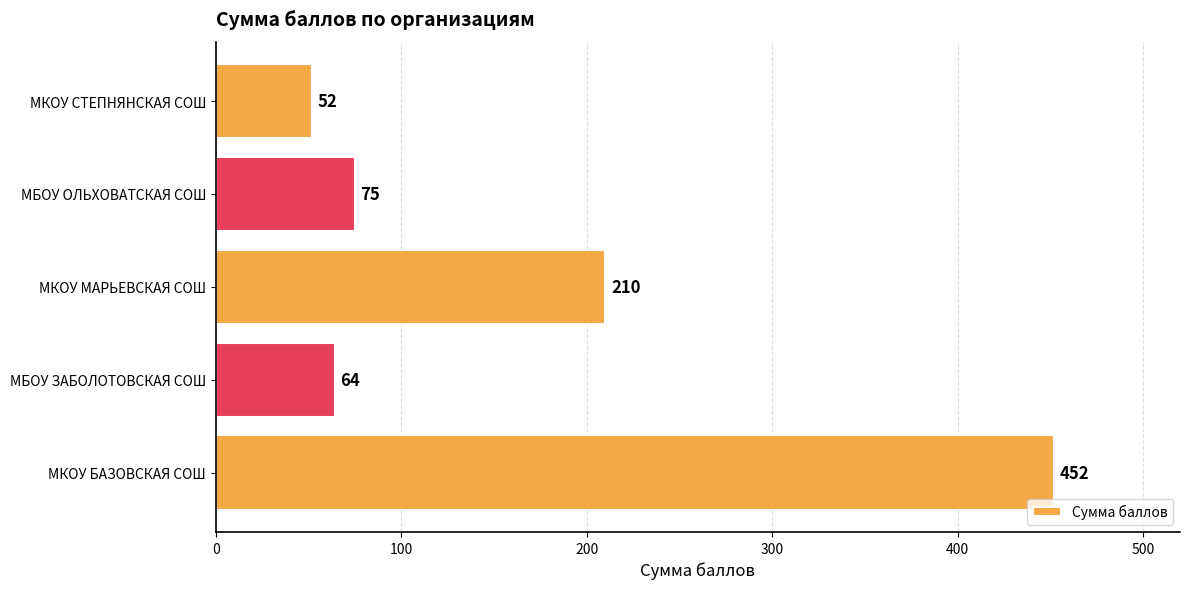

What is the greatest value displayed?

452